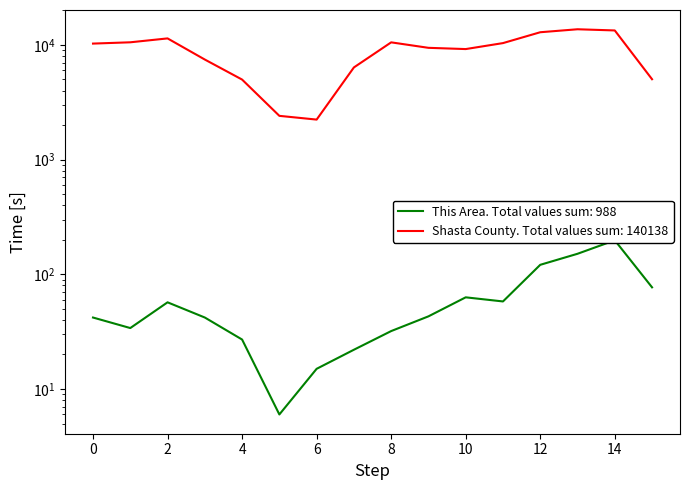

How many lines are shown in the chart?

2